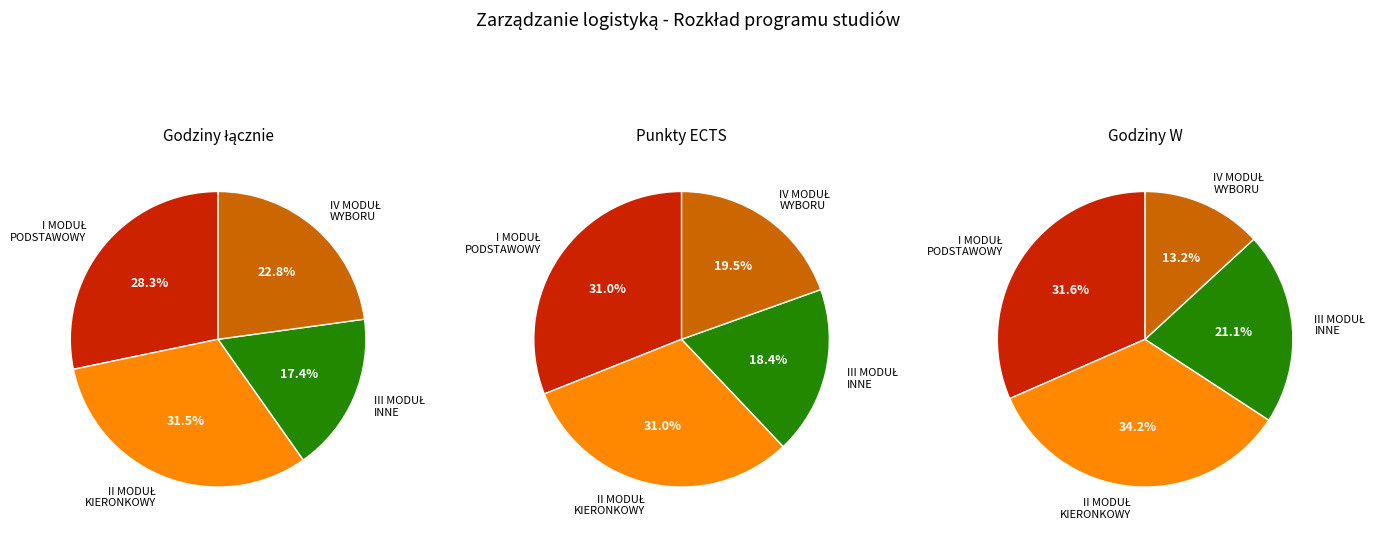

Does any single category account for the majority?

No